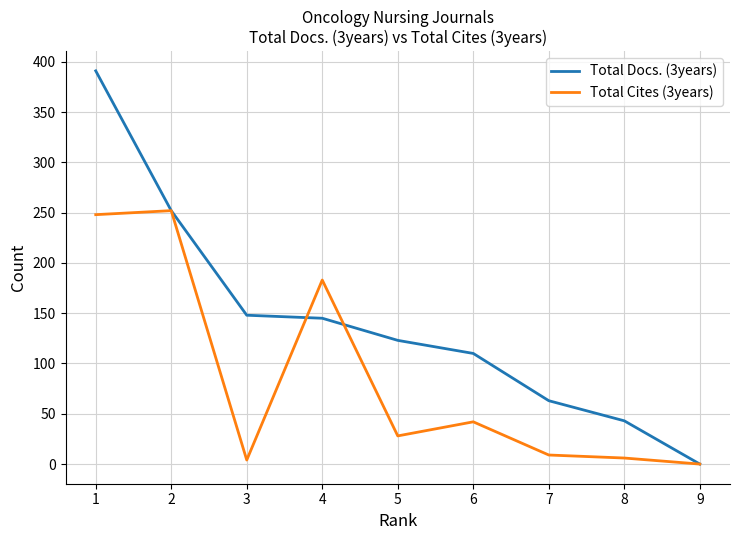

Reading left to right, what are all the values shown in this chart?

Total Docs. (3years): 1=391	2=252	3=148	4=145	5=123	6=110	7=63	8=43	9=0
Total Cites (3years): 1=248	2=252	3=4	4=183	5=28	6=42	7=9	8=6	9=0